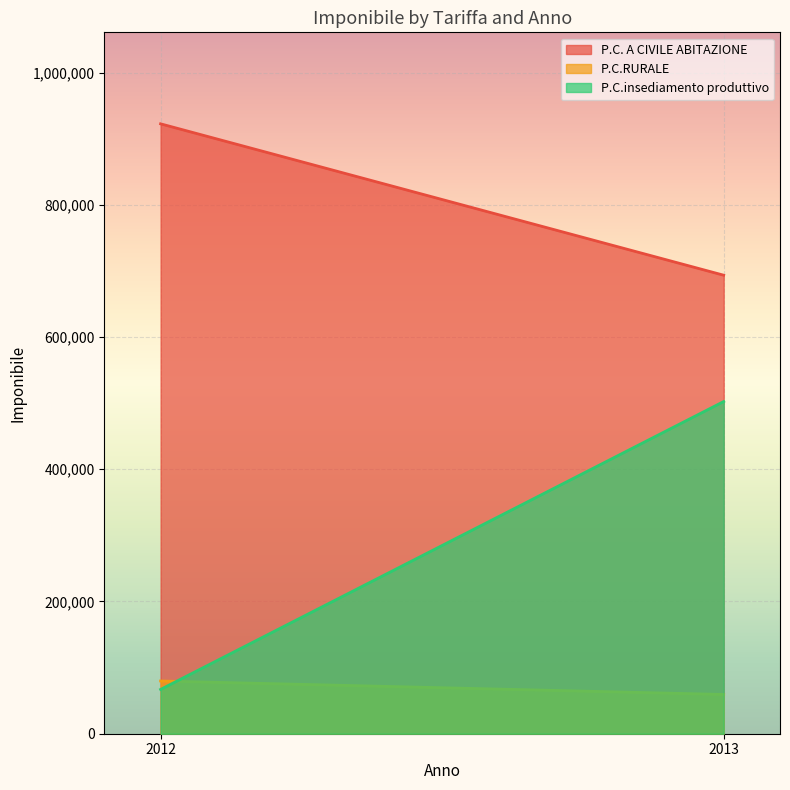

The P.C.insediamento produttivo series shows 117443 at 2012. True or false?

False